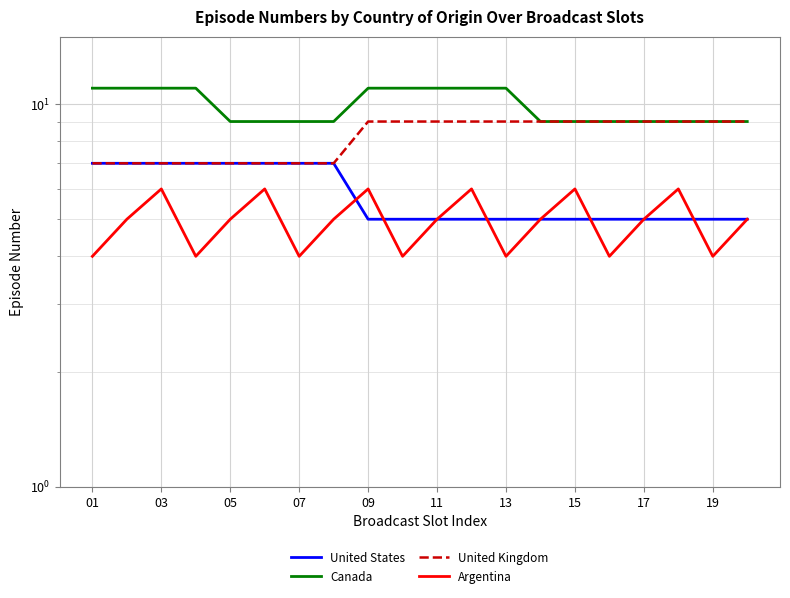

Is it true that United Kingdom equals 9 at 19?

True